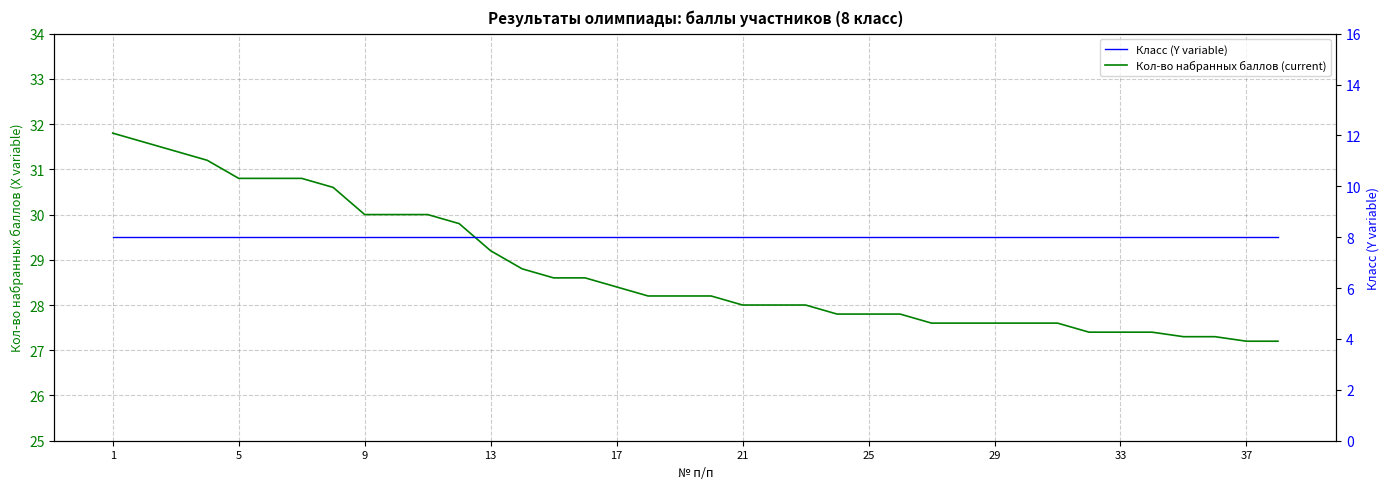

What is the maximum value for Класс (Y variable)?

8.0